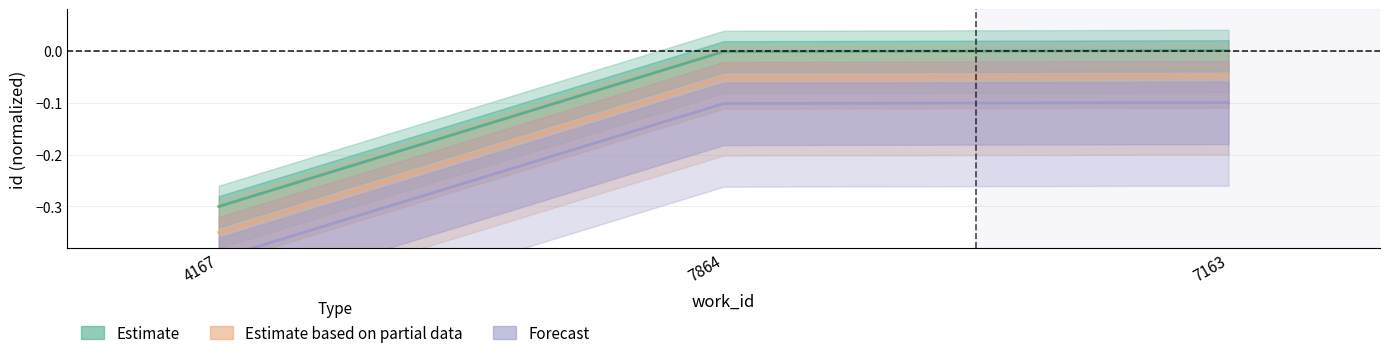

At which category is the sum across all series the highest?

7163